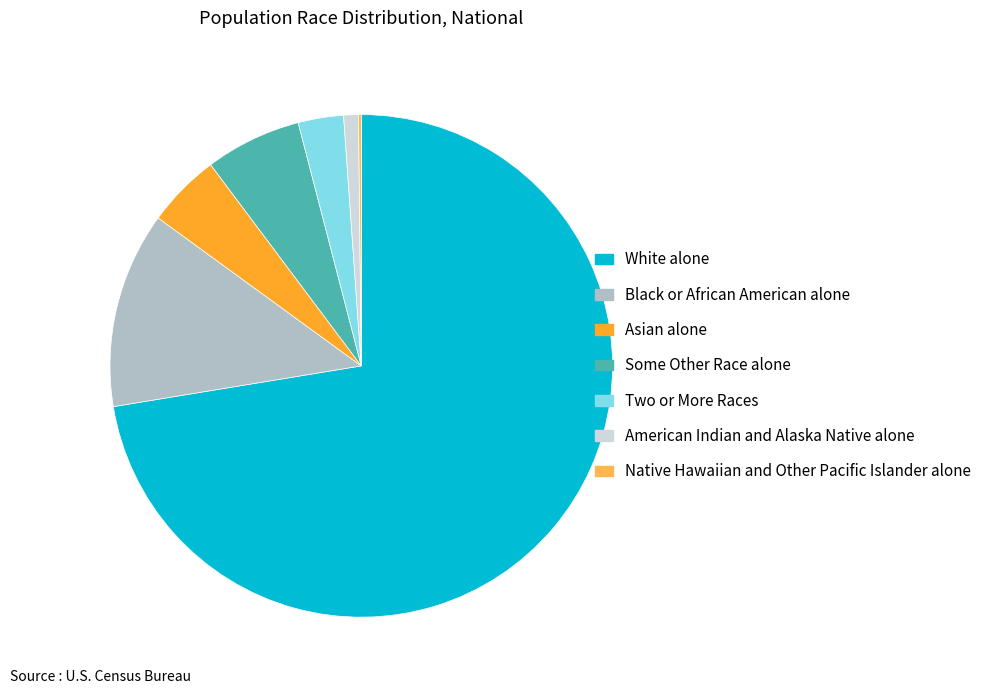

What is the largest slice in the pie chart?

White alone